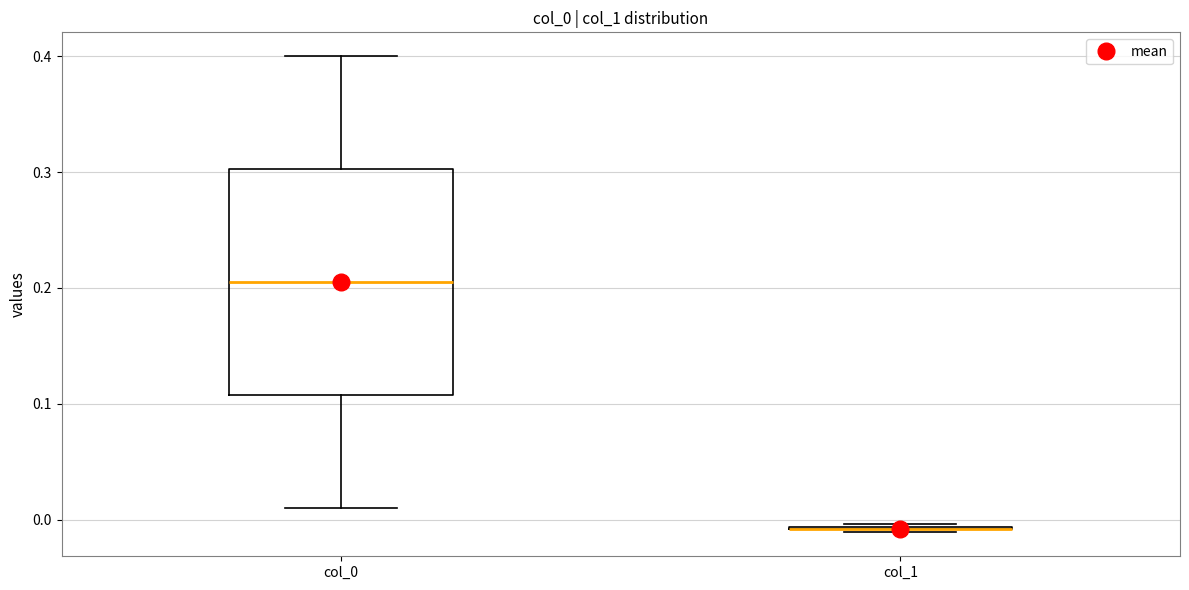

Where is the lower edge of the box for col_0 on the y-axis? The values are not printed on the chart, so give them approximately, as read against the axis.

0.11